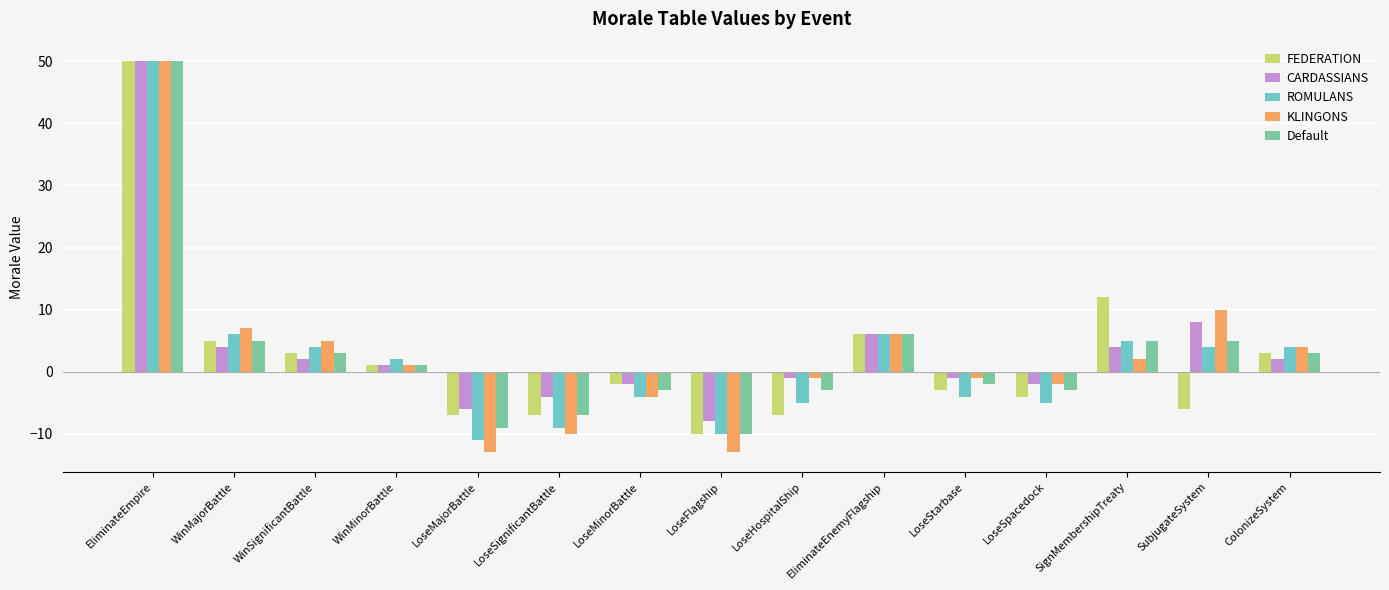

Reading left to right, extract all data points from this chart.

FEDERATION: EliminateEmpire=50	WinMajorBattle=5	WinSignificantBattle=3	WinMinorBattle=1	LoseMajorBattle=-7	LoseSignificantBattle=-7	LoseMinorBattle=-2	LoseFlagship=-10	LoseHospitalShip=-7	EliminateEnemyFlagship=6	LoseStarbase=-3	LoseSpacedock=-4	SignMembershipTreaty=12	SubjugateSystem=-6	ColonizeSystem=3
CARDASSIANS: EliminateEmpire=50	WinMajorBattle=4	WinSignificantBattle=2	WinMinorBattle=1	LoseMajorBattle=-6	LoseSignificantBattle=-4	LoseMinorBattle=-2	LoseFlagship=-8	LoseHospitalShip=-1	EliminateEnemyFlagship=6	LoseStarbase=-1	LoseSpacedock=-2	SignMembershipTreaty=4	SubjugateSystem=8	ColonizeSystem=2
ROMULANS: EliminateEmpire=50	WinMajorBattle=6	WinSignificantBattle=4	WinMinorBattle=2	LoseMajorBattle=-11	LoseSignificantBattle=-9	LoseMinorBattle=-4	LoseFlagship=-10	LoseHospitalShip=-5	EliminateEnemyFlagship=6	LoseStarbase=-4	LoseSpacedock=-5	SignMembershipTreaty=5	SubjugateSystem=4	ColonizeSystem=4
KLINGONS: EliminateEmpire=50	WinMajorBattle=7	WinSignificantBattle=5	WinMinorBattle=1	LoseMajorBattle=-13	LoseSignificantBattle=-10	LoseMinorBattle=-4	LoseFlagship=-13	LoseHospitalShip=-1	EliminateEnemyFlagship=6	LoseStarbase=-1	LoseSpacedock=-2	SignMembershipTreaty=2	SubjugateSystem=10	ColonizeSystem=4
Default: EliminateEmpire=50	WinMajorBattle=5	WinSignificantBattle=3	WinMinorBattle=1	LoseMajorBattle=-9	LoseSignificantBattle=-7	LoseMinorBattle=-3	LoseFlagship=-10	LoseHospitalShip=-3	EliminateEnemyFlagship=6	LoseStarbase=-2	LoseSpacedock=-3	SignMembershipTreaty=5	SubjugateSystem=5	ColonizeSystem=3